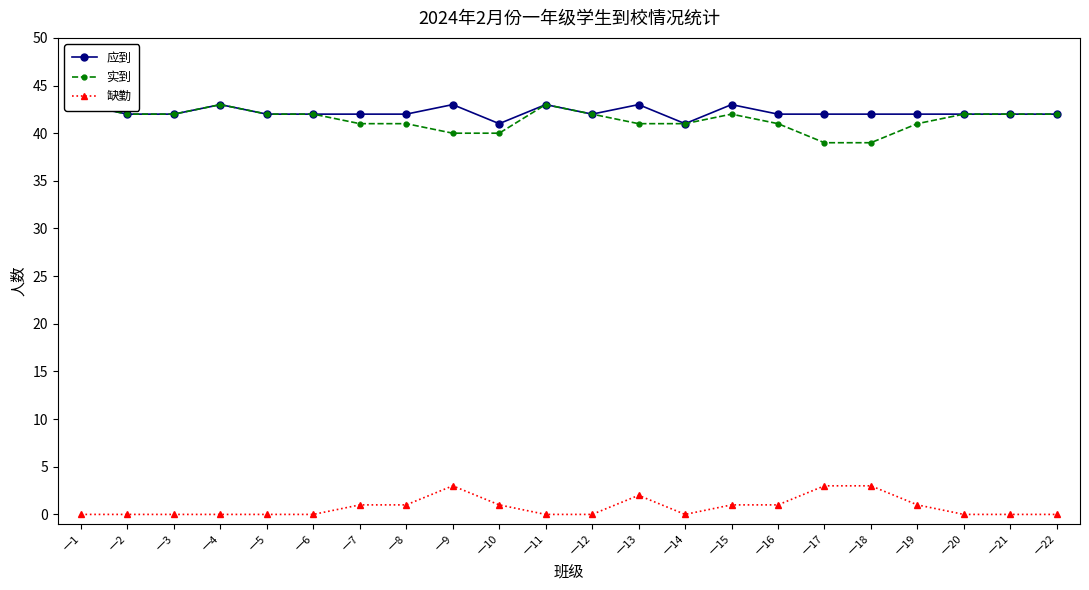

How many interior local peaks does the 应到 series have?

5